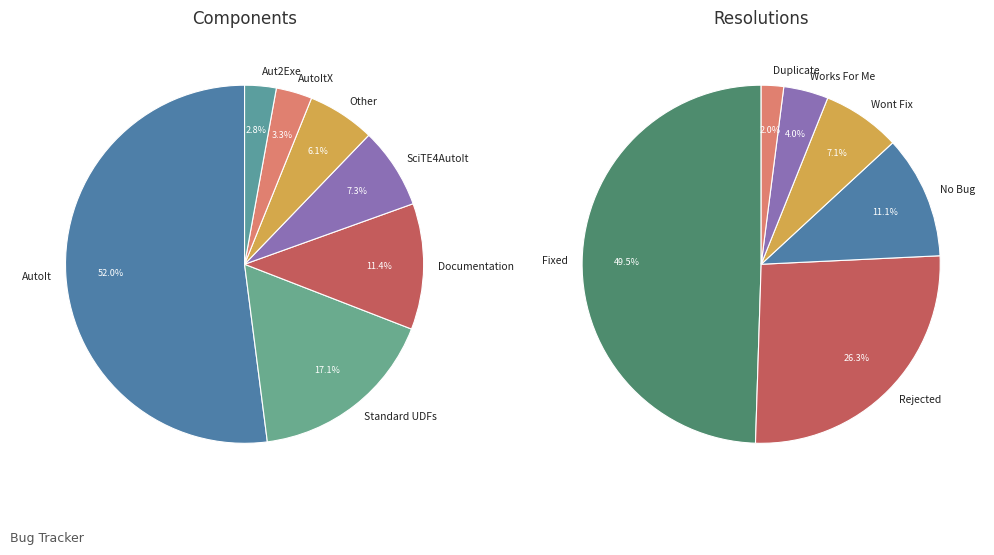

What is the smallest slice in the pie chart?

Aut2Exe